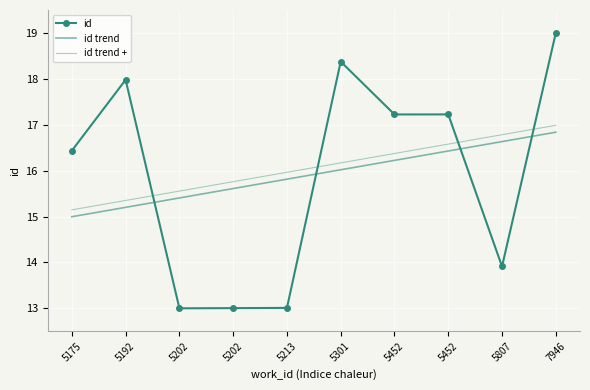

Rank the series by their maximum value, from highest to lowest.

id, id trend +, id trend